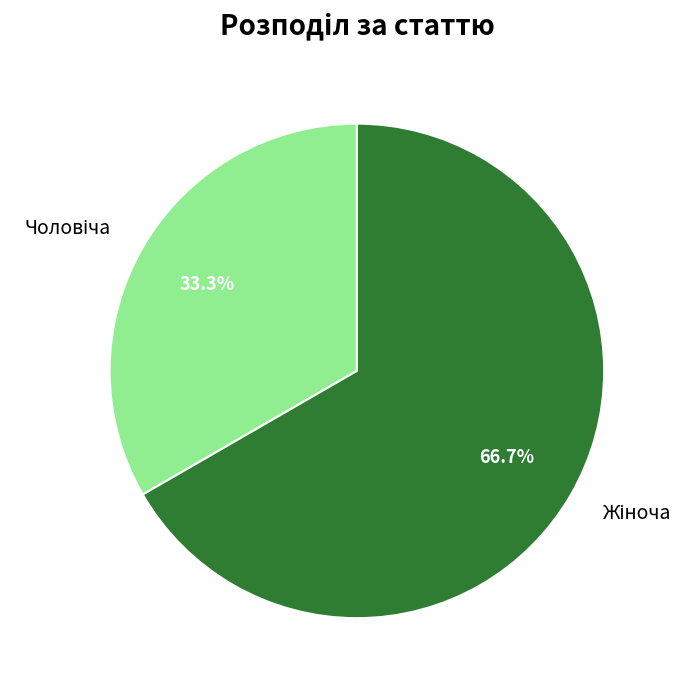

Is there a majority slice in this chart?

Yes